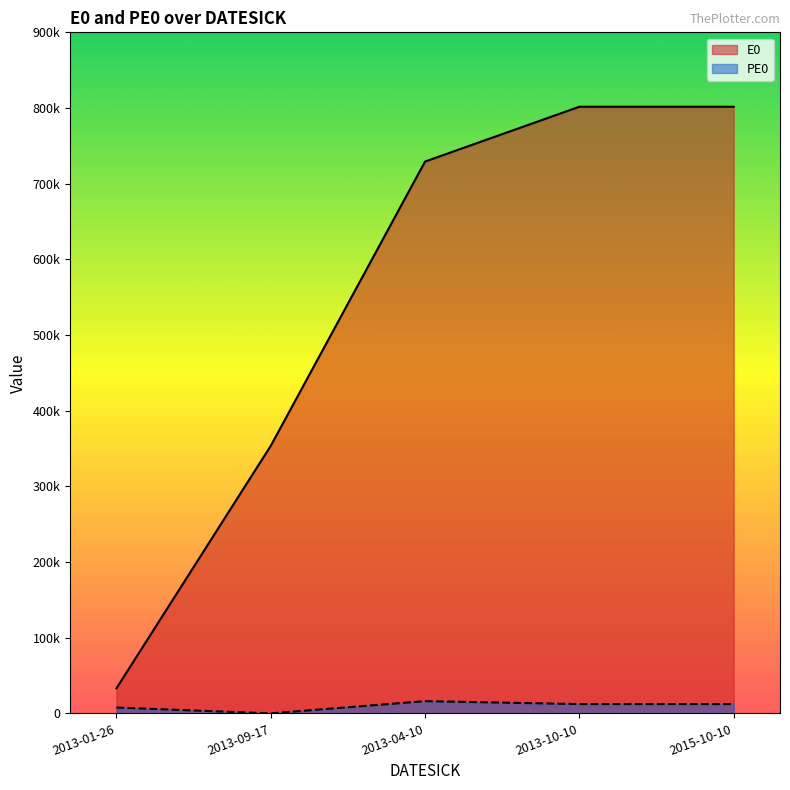

What are all the series names shown in the legend?

E0, PE0